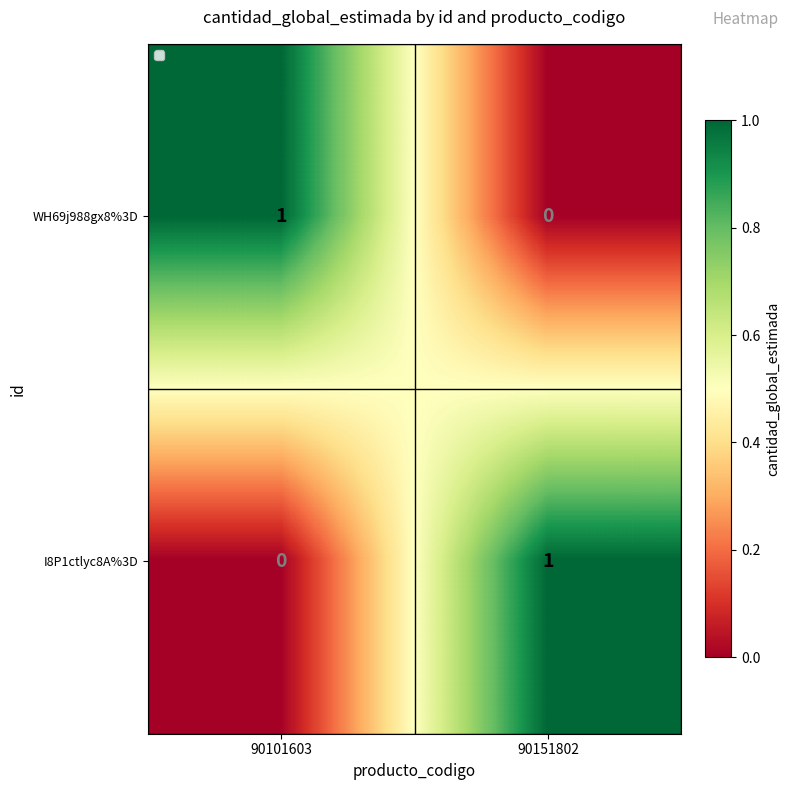

Is it true that WH69j988gx8%3D equals 0 at 90151802?

True